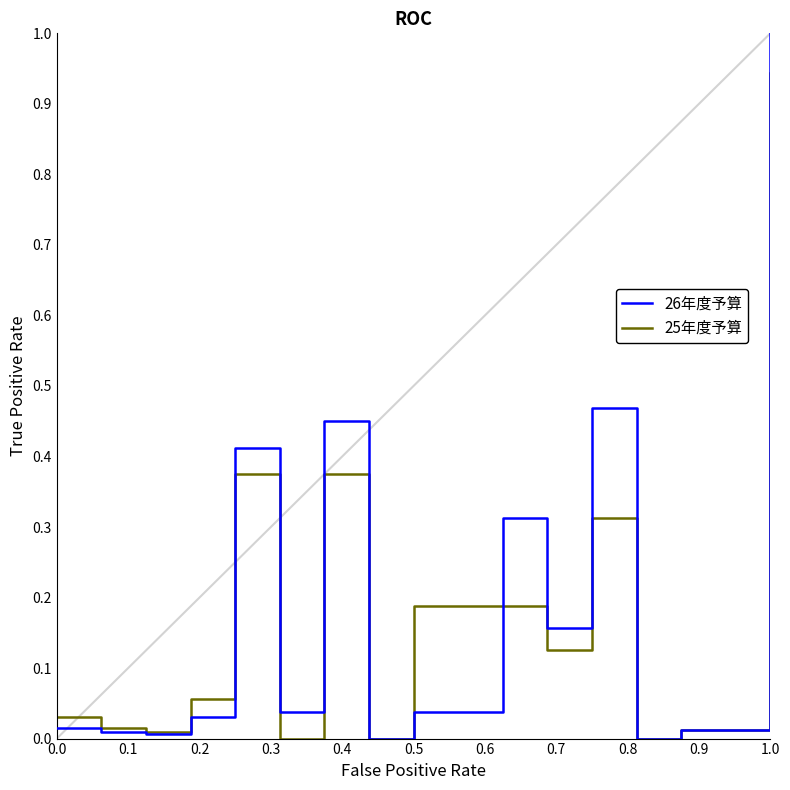

Which series has the largest range (max minus min)?

26年度予算